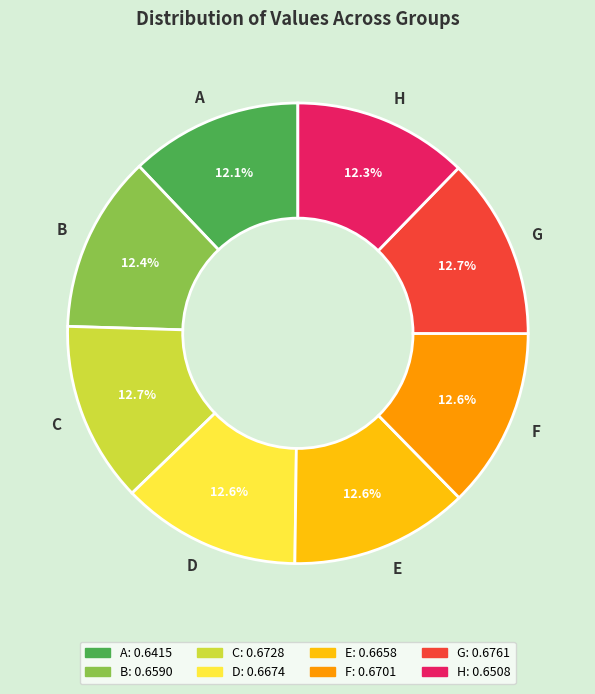

How much of the chart is everything except C?

87.3%